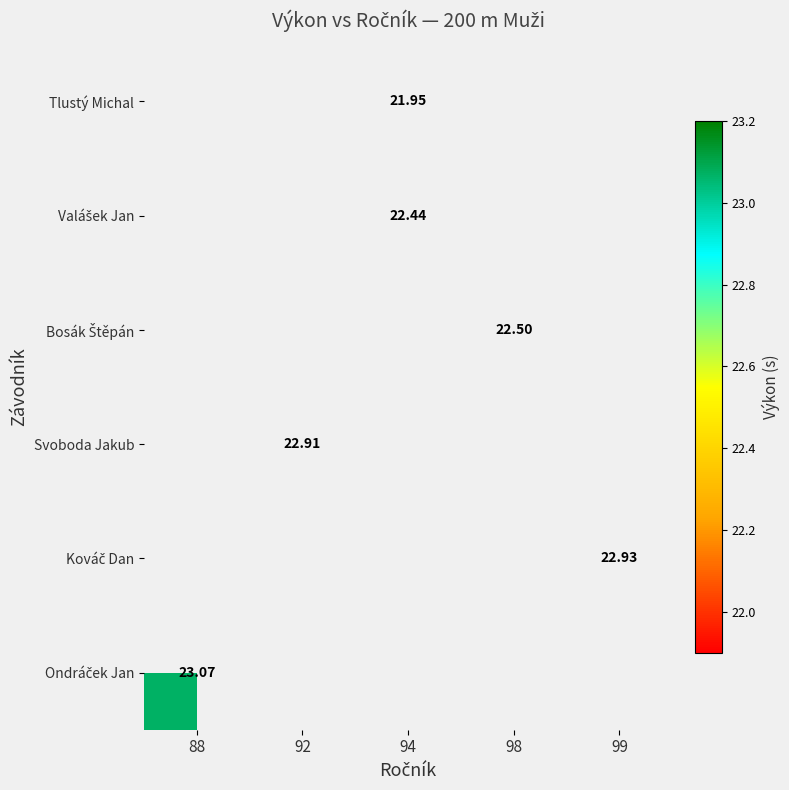

At how many categories does at least one series exceed 2?

5